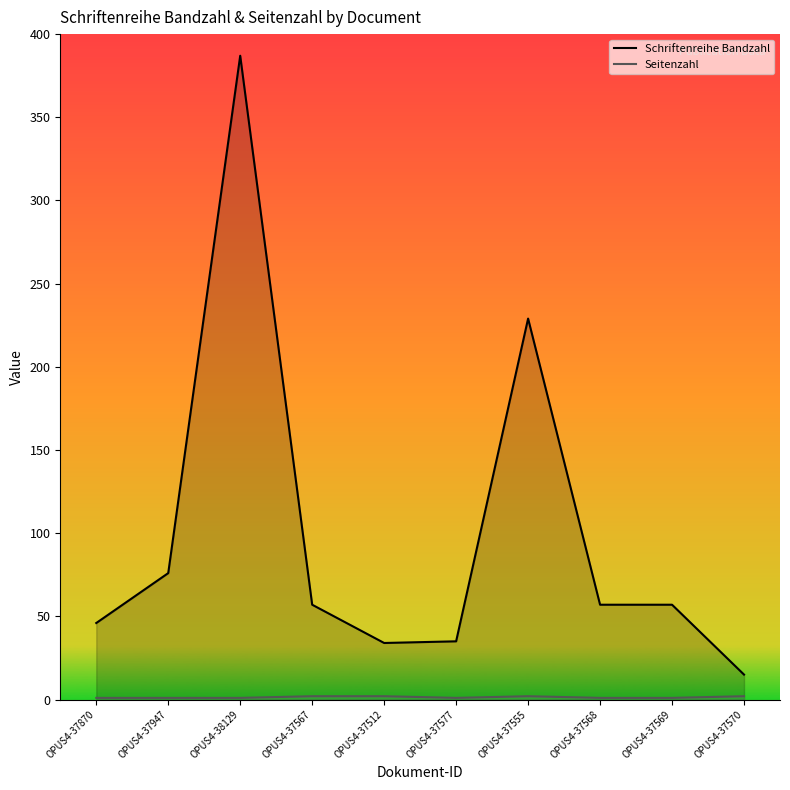

Reading left to right, extract all data points from this chart.

Schriftenreihe Bandzahl: OPUS4-37870=46	OPUS4-37947=76	OPUS4-38129=387	OPUS4-37567=57	OPUS4-37512=34	OPUS4-37577=35	OPUS4-37555=229	OPUS4-37568=57	OPUS4-37569=57	OPUS4-37570=15
Seitenzahl: OPUS4-37870=1	OPUS4-37947=1	OPUS4-38129=1	OPUS4-37567=2	OPUS4-37512=2	OPUS4-37577=1	OPUS4-37555=2	OPUS4-37568=1	OPUS4-37569=1	OPUS4-37570=2